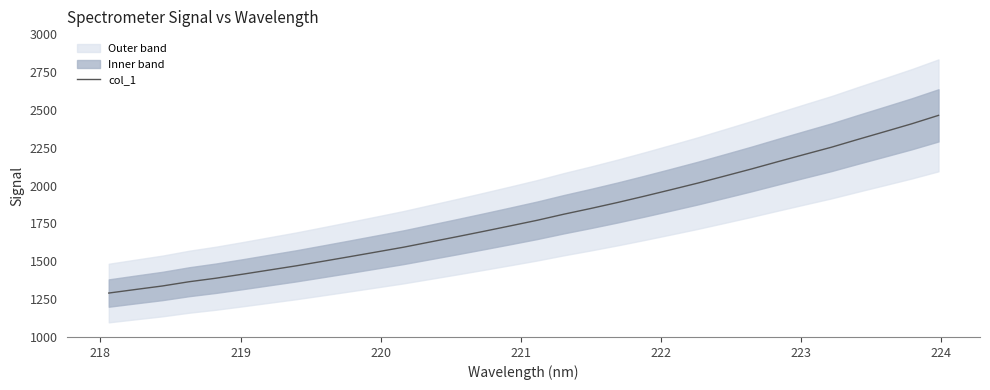

What is the maximum value for col_1?

2463.4